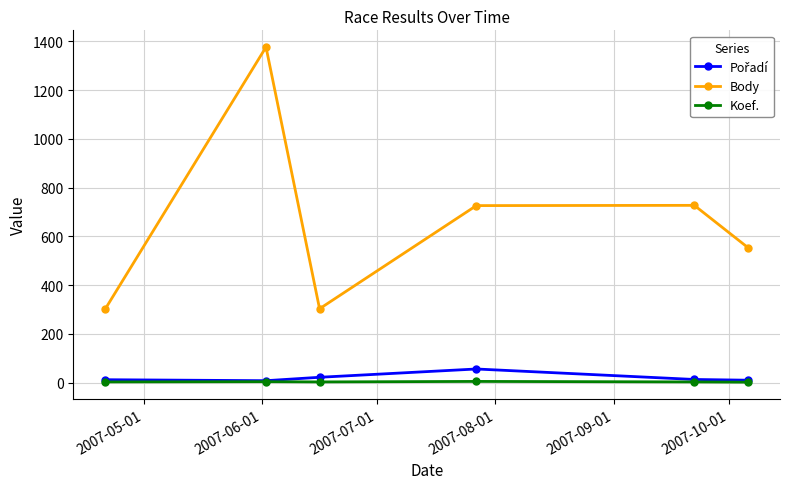

What is the maximum value for Body?

1376